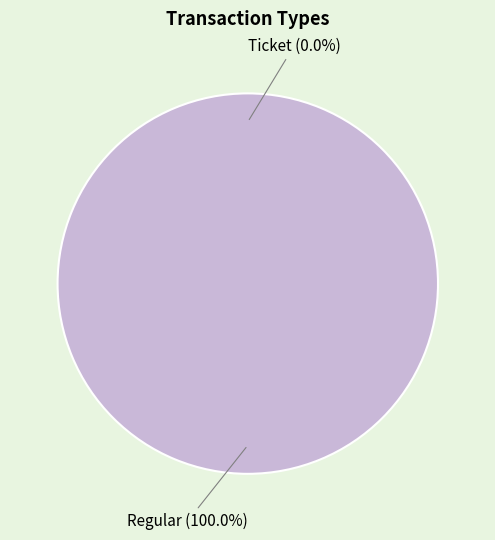

Is it true that Ticket is 0% of the pie?

True